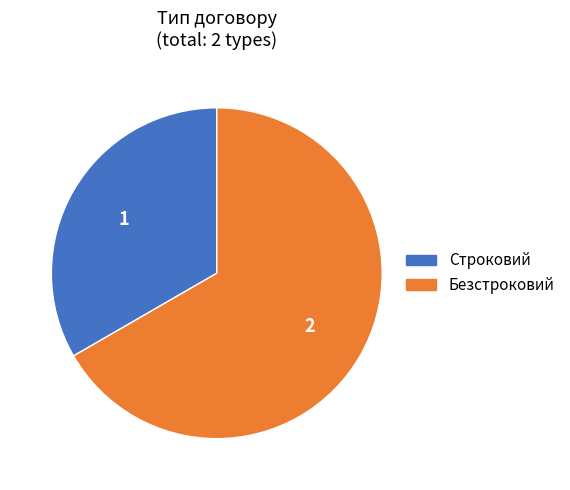

Which category has the biggest portion of the pie?

Безстроковий